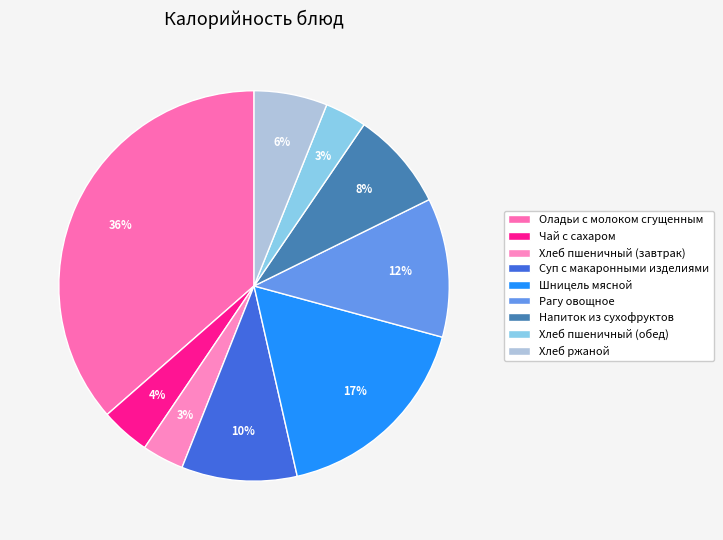

To the nearest percent, what percentage of the pie is Шницель мясной?

17%